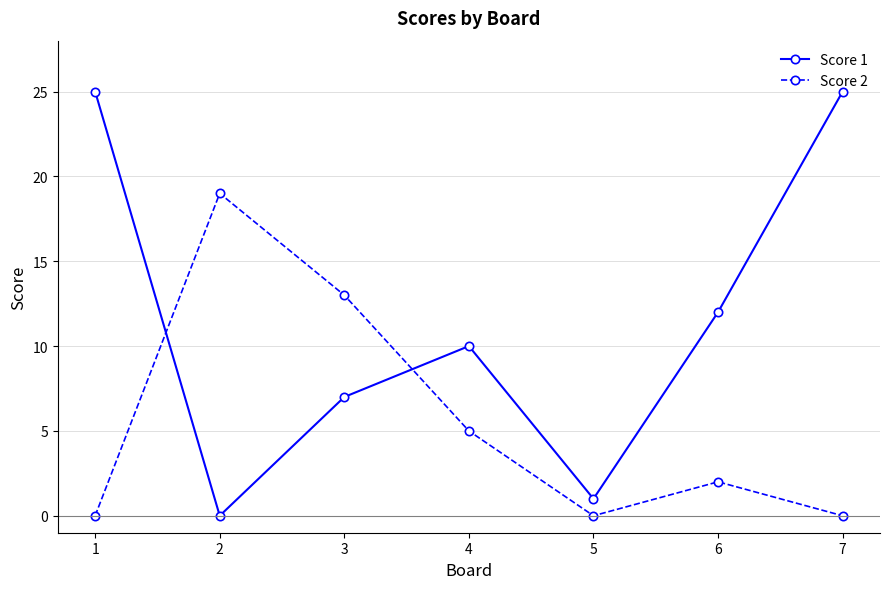

What is the value of the Score 1 point at the 7th from the left?

25